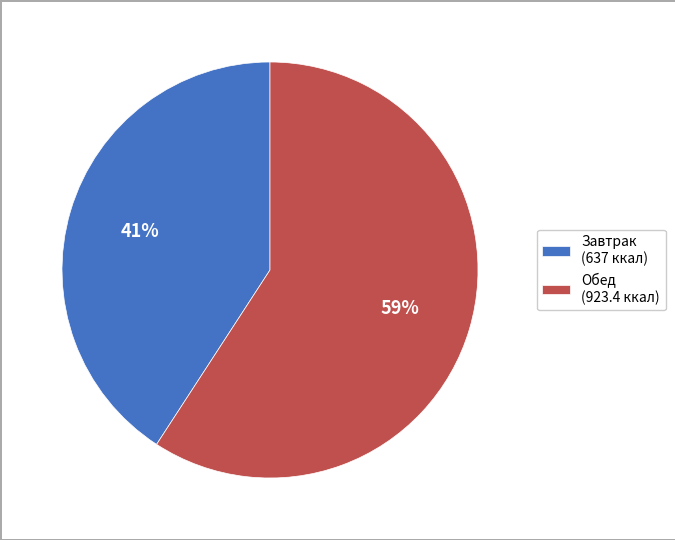

Which slice is the largest?

Обед (923.4 ккал)